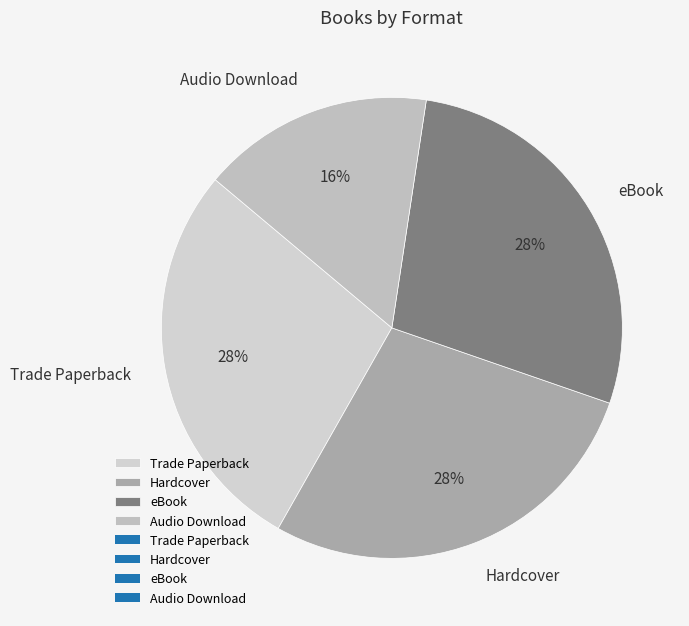

Does any single category account for the majority?

No